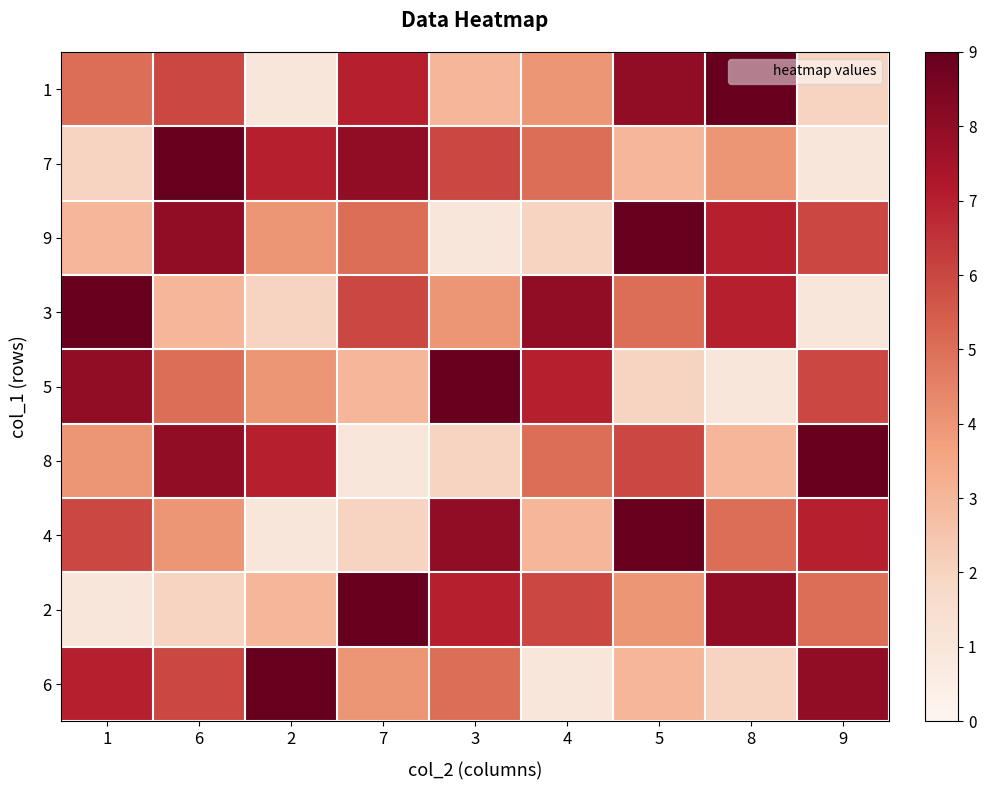

Reading left to right, transcribe all the data shown in this chart.

1: 1=5	6=6	2=1	7=7	3=3	4=4	5=8	8=9	9=2
7: 1=2	6=9	2=7	7=8	3=6	4=5	5=3	8=4	9=1
9: 1=3	6=8	2=4	7=5	3=1	4=2	5=9	8=7	9=6
3: 1=9	6=3	2=2	7=6	3=4	4=8	5=5	8=7	9=1
5: 1=8	6=5	2=4	7=3	3=9	4=7	5=2	8=1	9=6
8: 1=4	6=8	2=7	7=1	3=2	4=5	5=6	8=3	9=9
4: 1=6	6=4	2=1	7=2	3=8	4=3	5=9	8=5	9=7
2: 1=1	6=2	2=3	7=9	3=7	4=6	5=4	8=8	9=5
6: 1=7	6=6	2=9	7=4	3=5	4=1	5=3	8=2	9=8